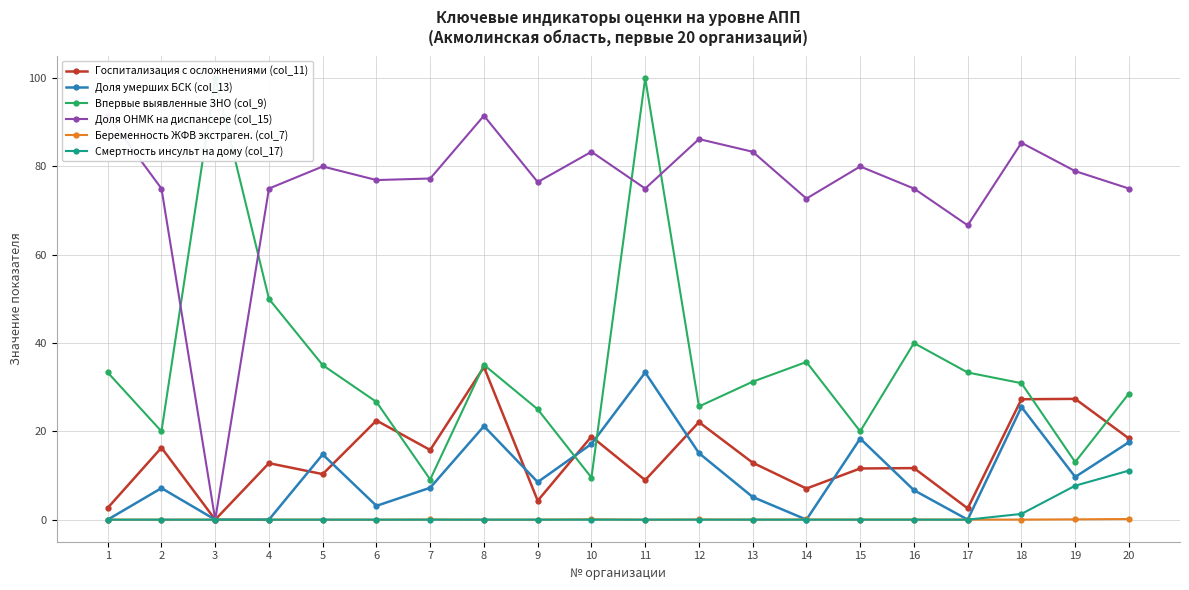

What is the average value of the Впервые выявленные ЗНО (col_9) series?

35.1